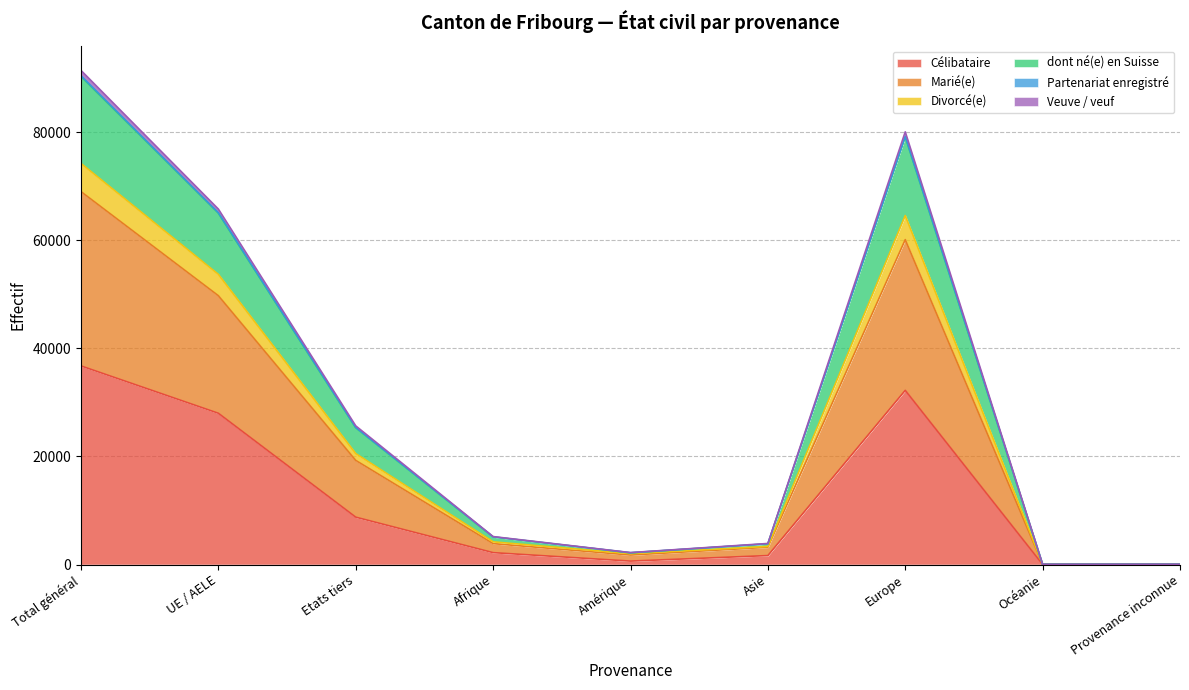

What is the label of the 7th point from the right?

Etats tiers